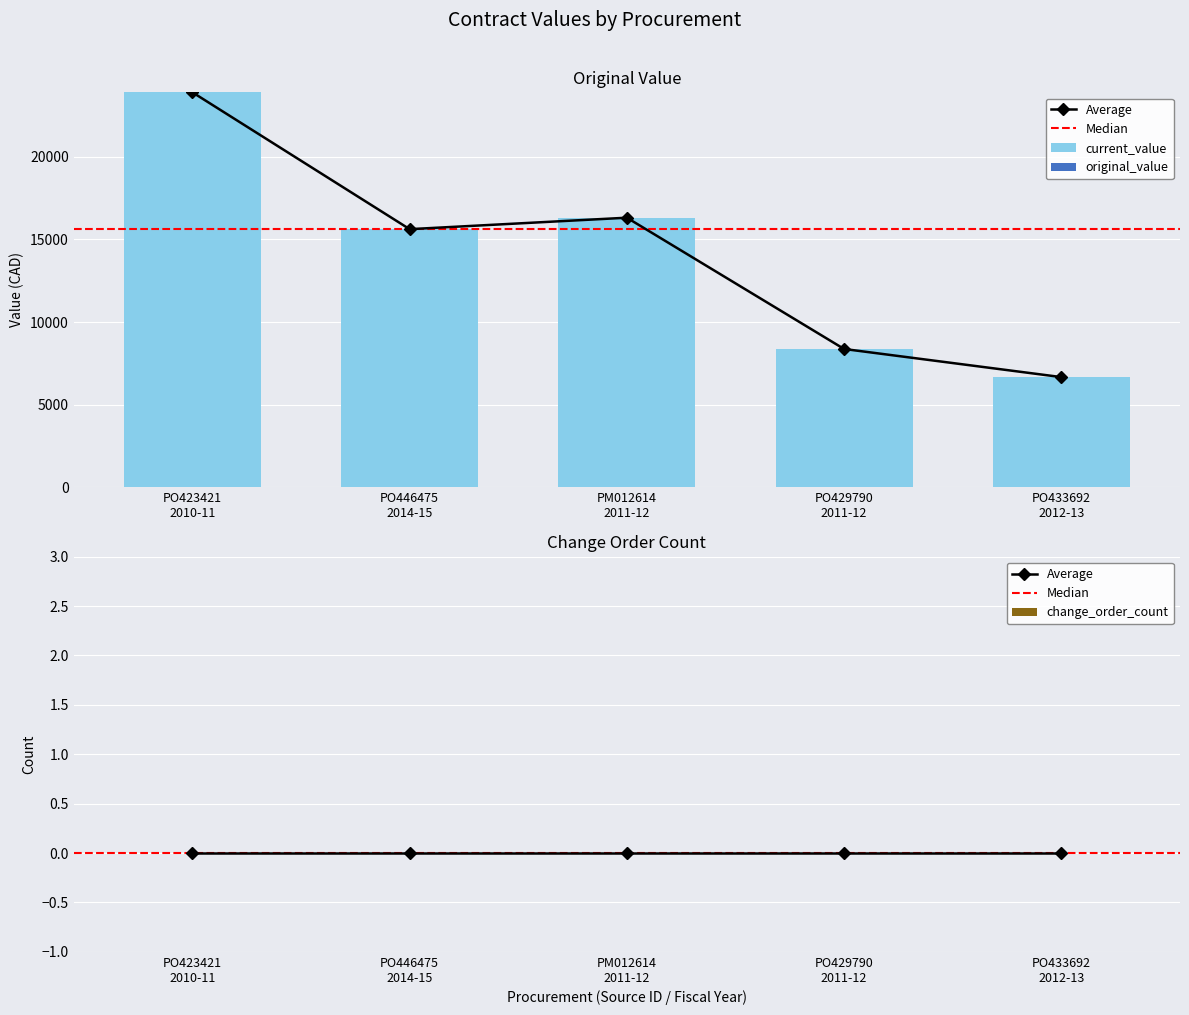

Which category has the highest value in the current_value series?

PO423421
2010-11